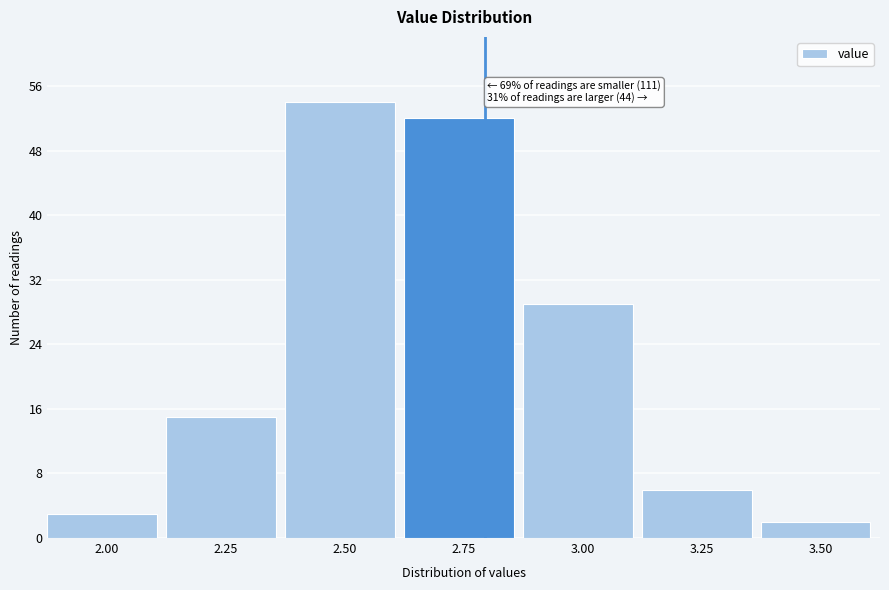

Reading left to right, what are all the values shown in this chart?

2.00=3	2.25=15	2.50=54	2.75=52	3.00=29	3.25=6	3.50=2